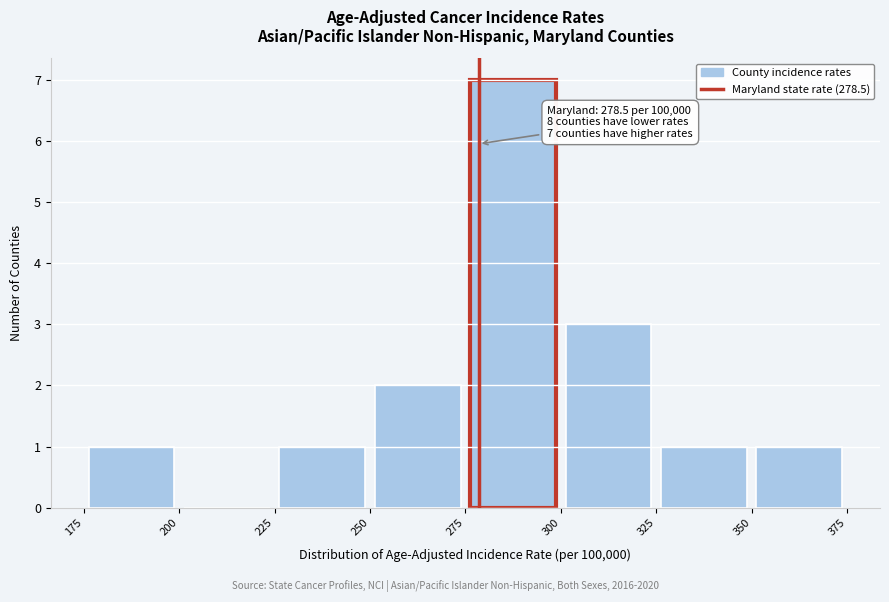

Which range on the x-axis has the tallest bar?

275 to 300